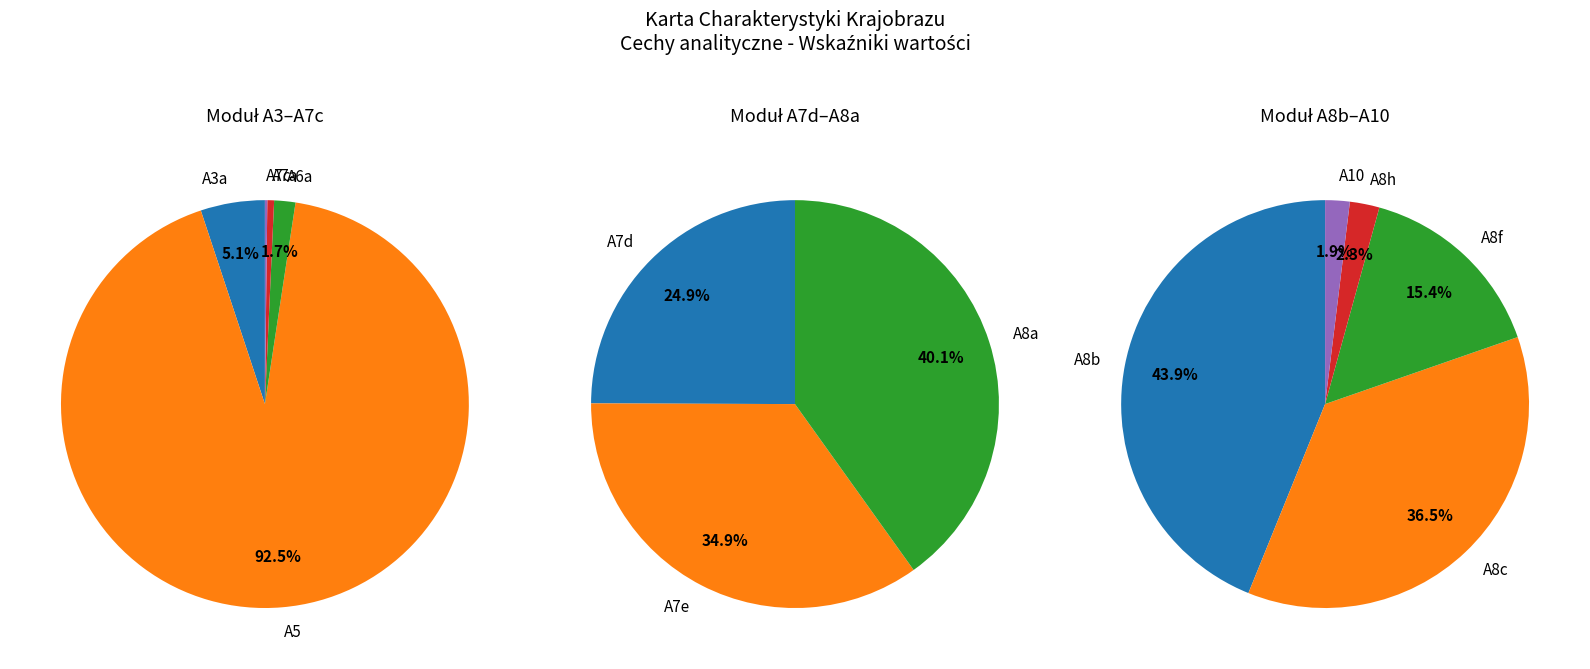

What is the change in value from A6a to A7a?

-0.3